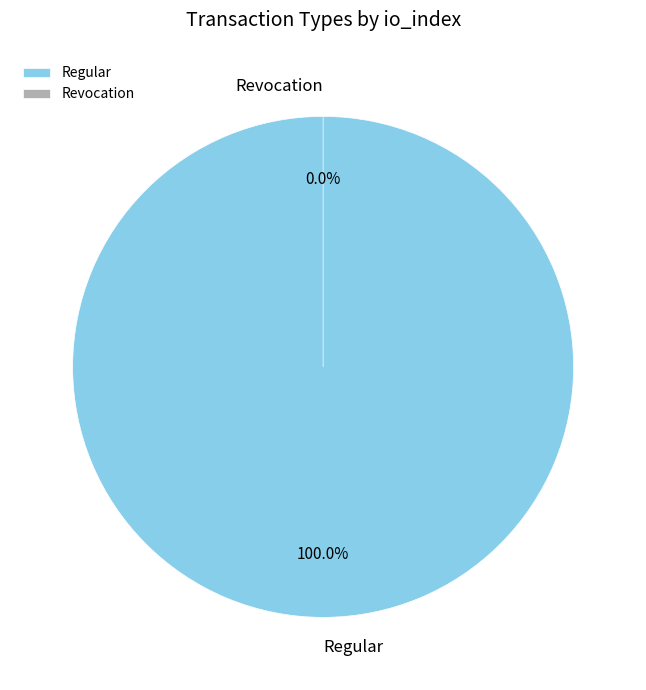

Is there any slice that represents more than half of the pie?

Yes